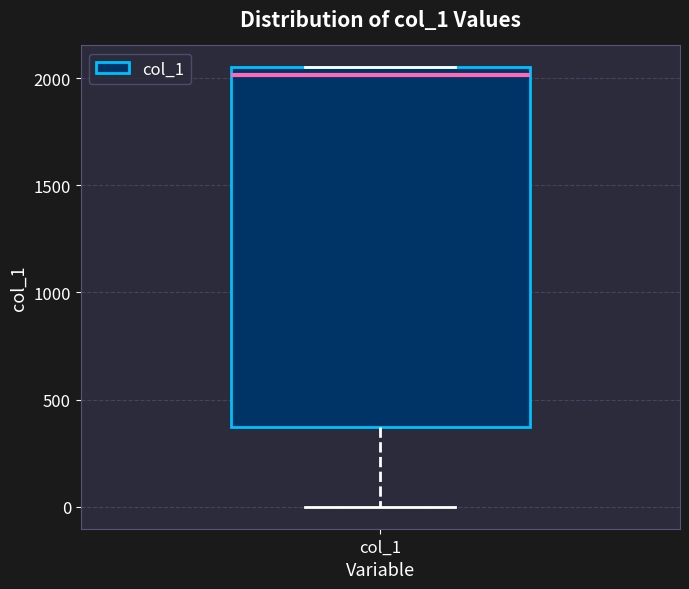

Where does the lower whisker of the box for col_1 end on the y-axis? The values are not printed on the chart, so give them approximately, as read against the axis.

0